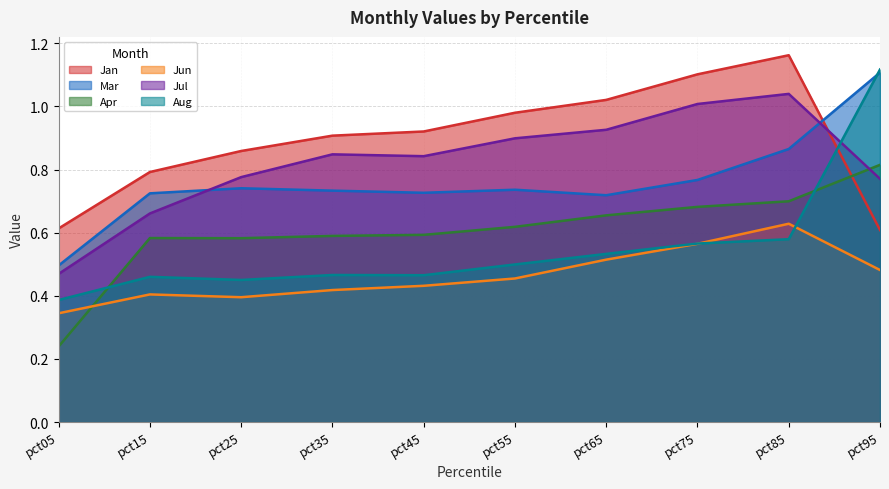

List the series in order of their peak value, highest first.

Jan, Aug, Mar, Jul, Apr, Jun